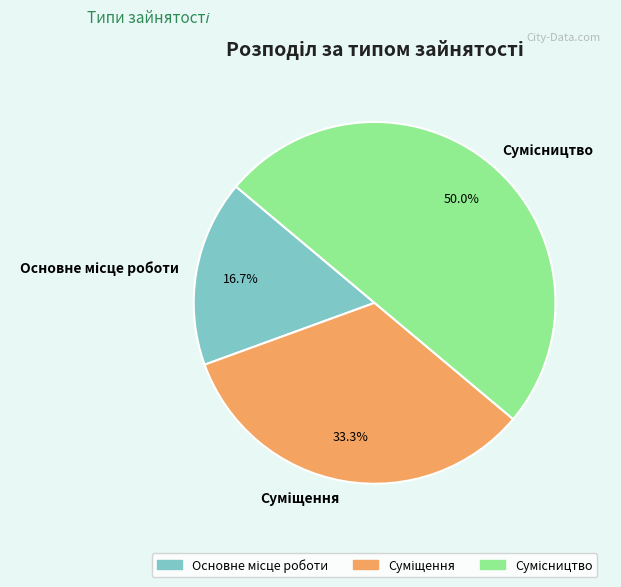

Count the number of slices in the pie.

3